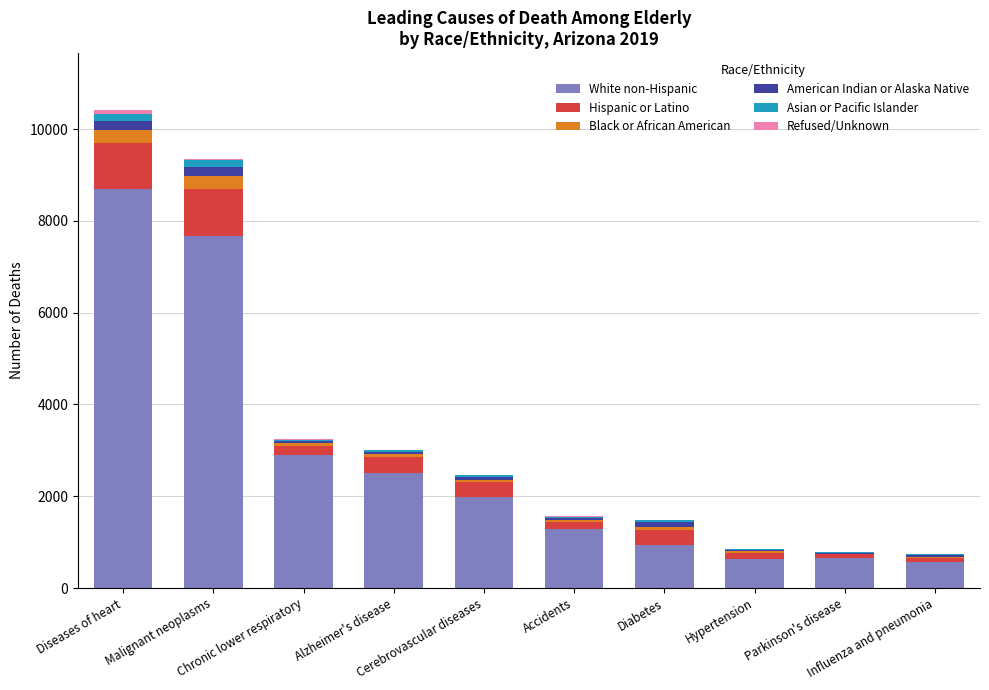

What is the sum of all White non-Hispanic values?

27812